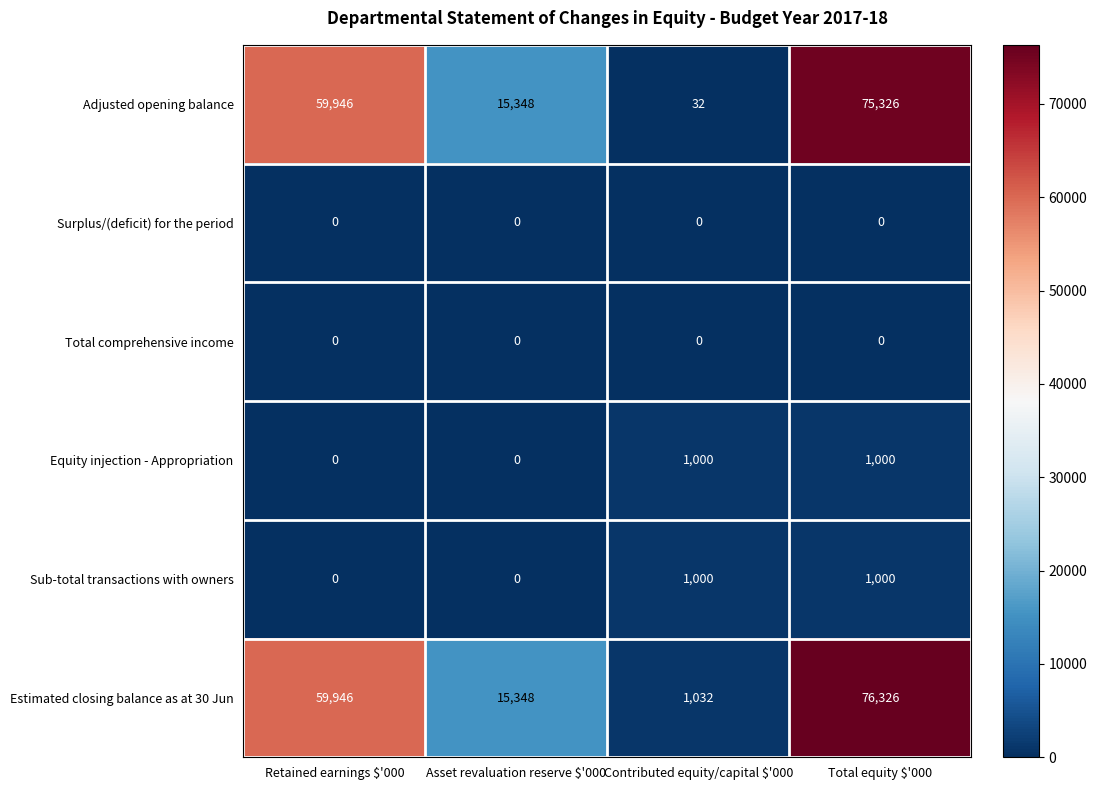

What is the spread (max minus min) of values at Contributed equity/capital $'000?

1032